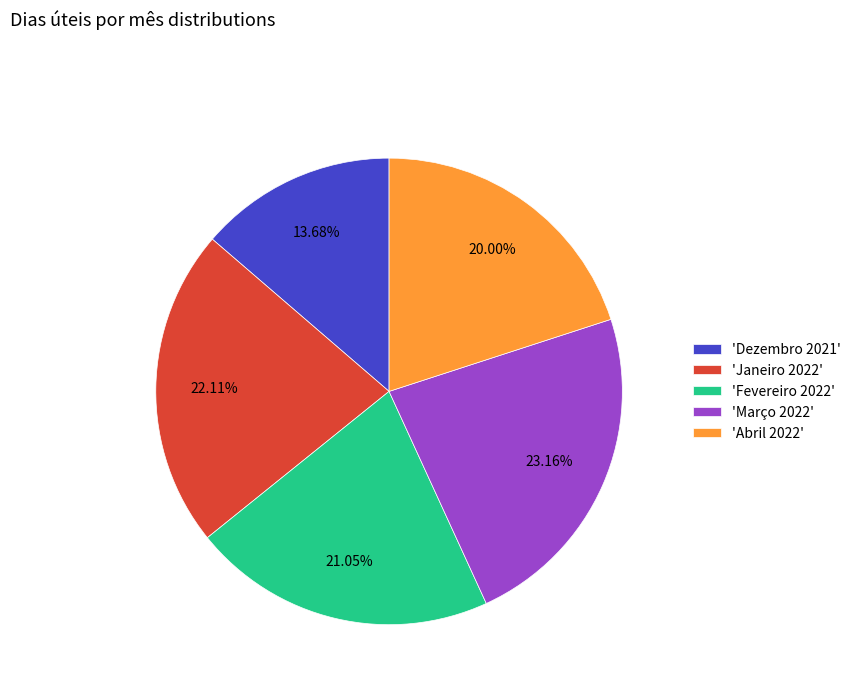

How many segments does this pie chart have?

5